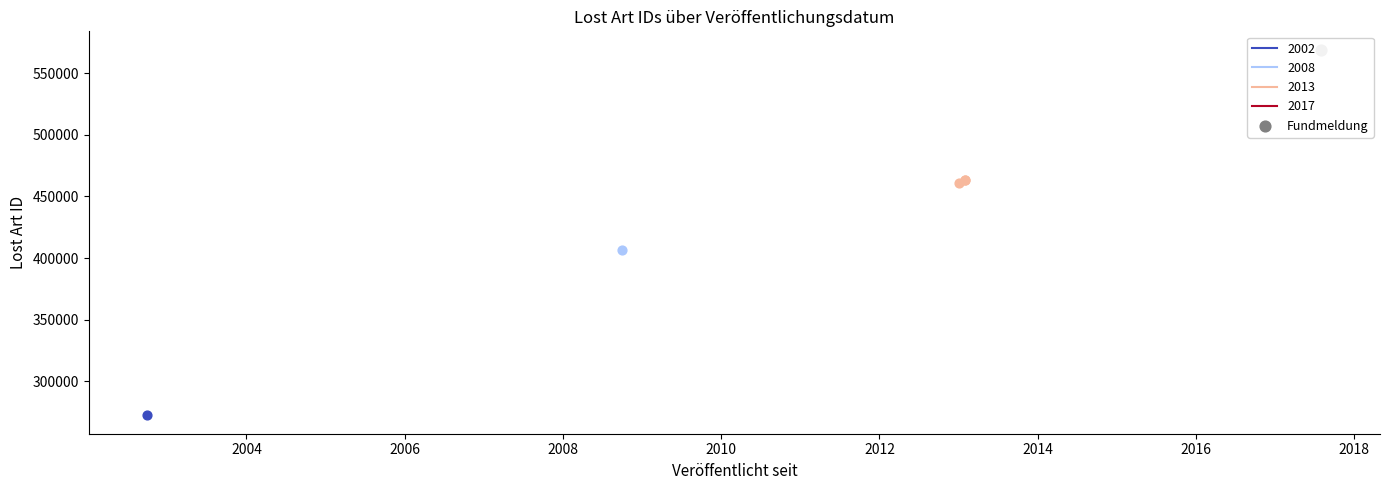

Which has a higher value, 2008-10-01 or 2017-08-22?

2017-08-22